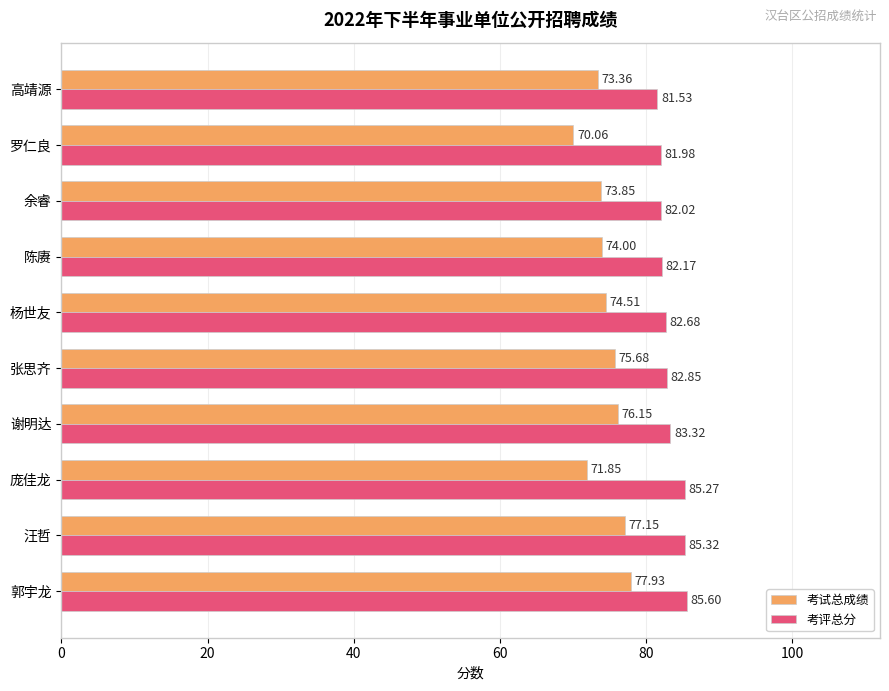

Rank the series by their average value, from lowest to highest.

考试总成绩, 考评总分